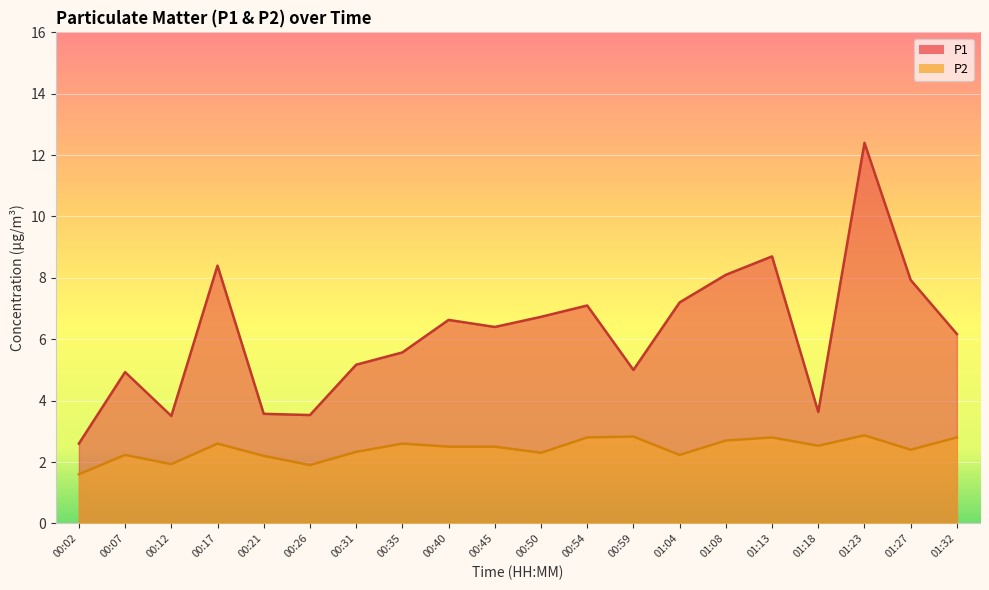

What are all the series names shown in the legend?

P1, P2